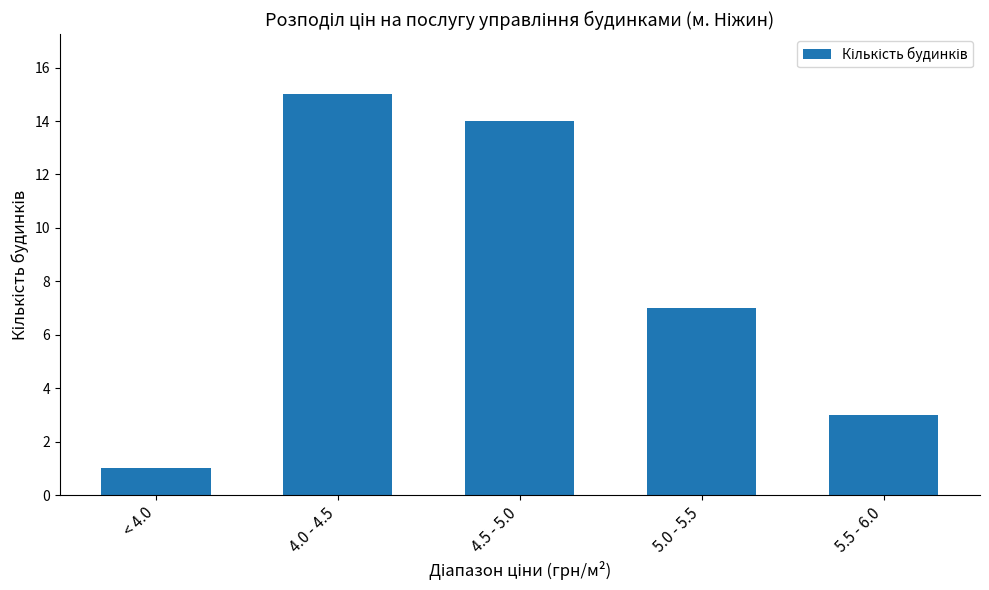

What is the label of the 4th bar from the right?

4.0 - 4.5